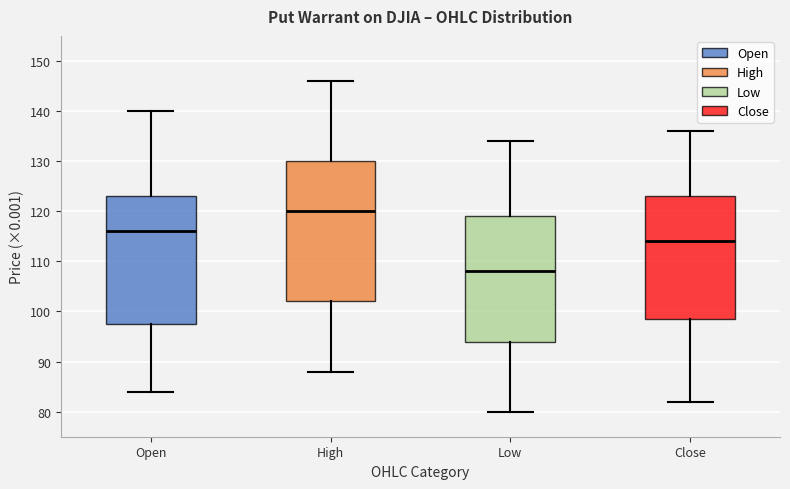

Reading left to right, read every box against the y-axis: the position of its median line, the range the box covers, and the ends of its whiskers. The values are not printed on the chart, so give them approximately, as read against the axis.

Open: median 116, box 98 to 123, whiskers 84 to 140
High: median 120, box 102 to 130, whiskers 88 to 146
Low: median 108, box 94 to 119, whiskers 80 to 134
Close: median 114, box 99 to 123, whiskers 82 to 136